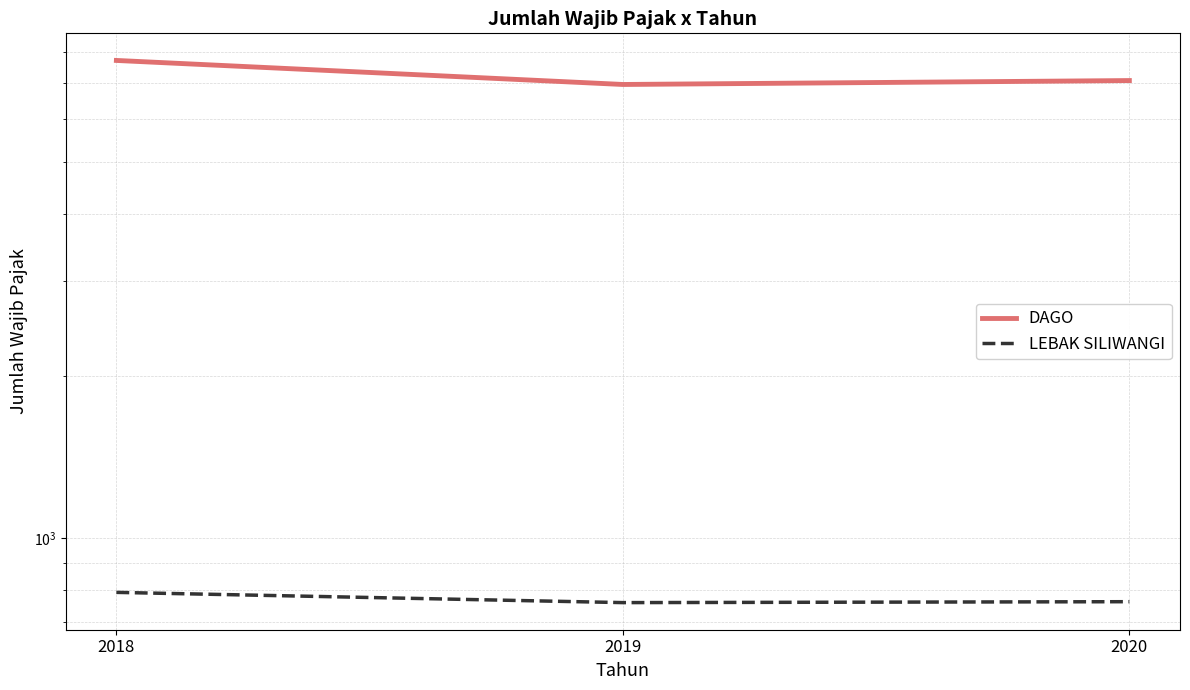

At 2019, list the series in order from smallest to largest.

LEBAK SILIWANGI, DAGO